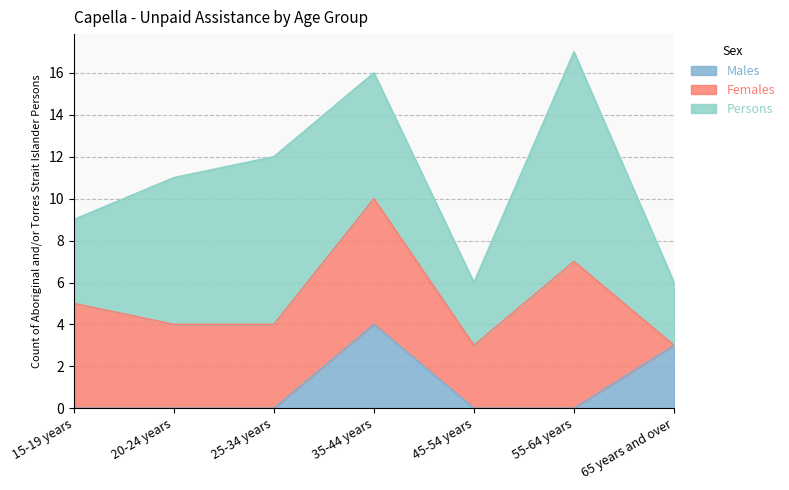

True or false: Persons has a value of 6 at 15-19 years.

False